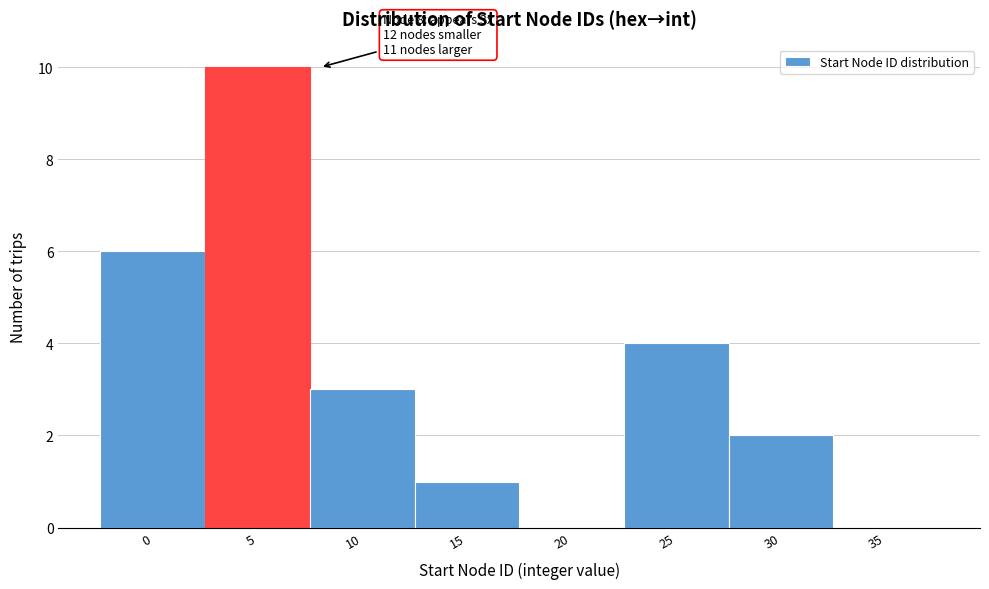

Reading right to left, extract all data points from this chart.

35=0	30=2	25=4	20=0	15=1	10=3	5=10	0=6